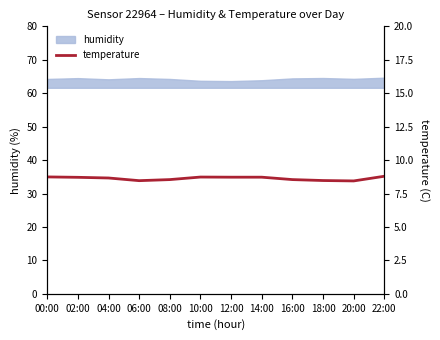

Approximately how many times larger is the value at 20:00 compared to 18:00?

1.0